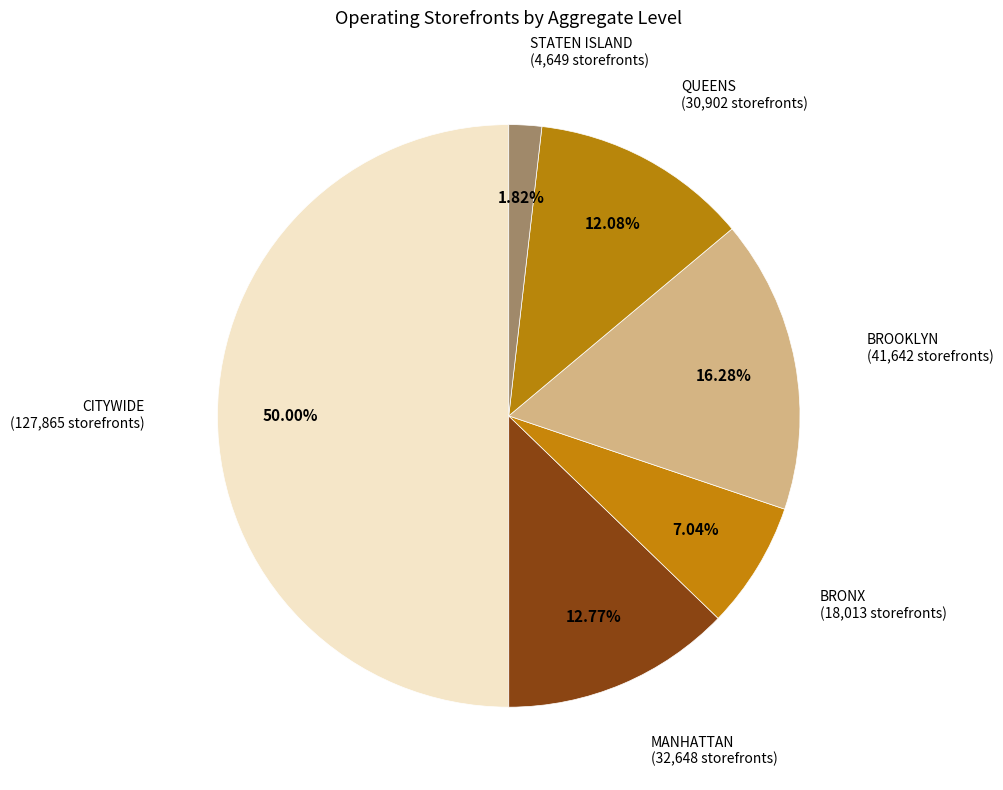

How many slices are in this pie chart?

6